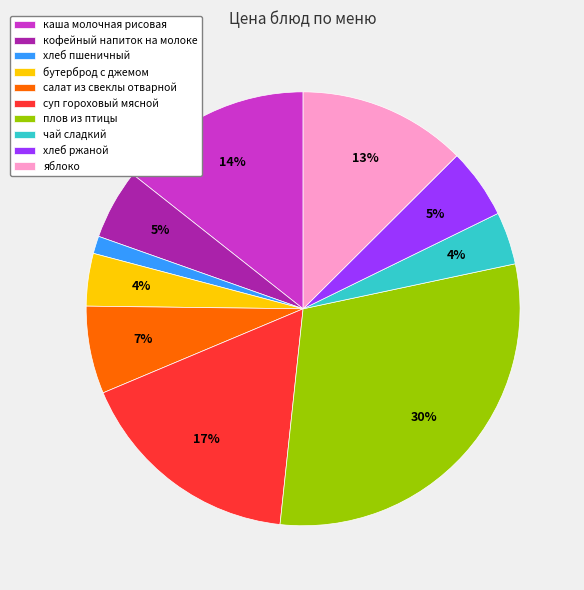

Which slice is the smallest?

хлеб пшеничный